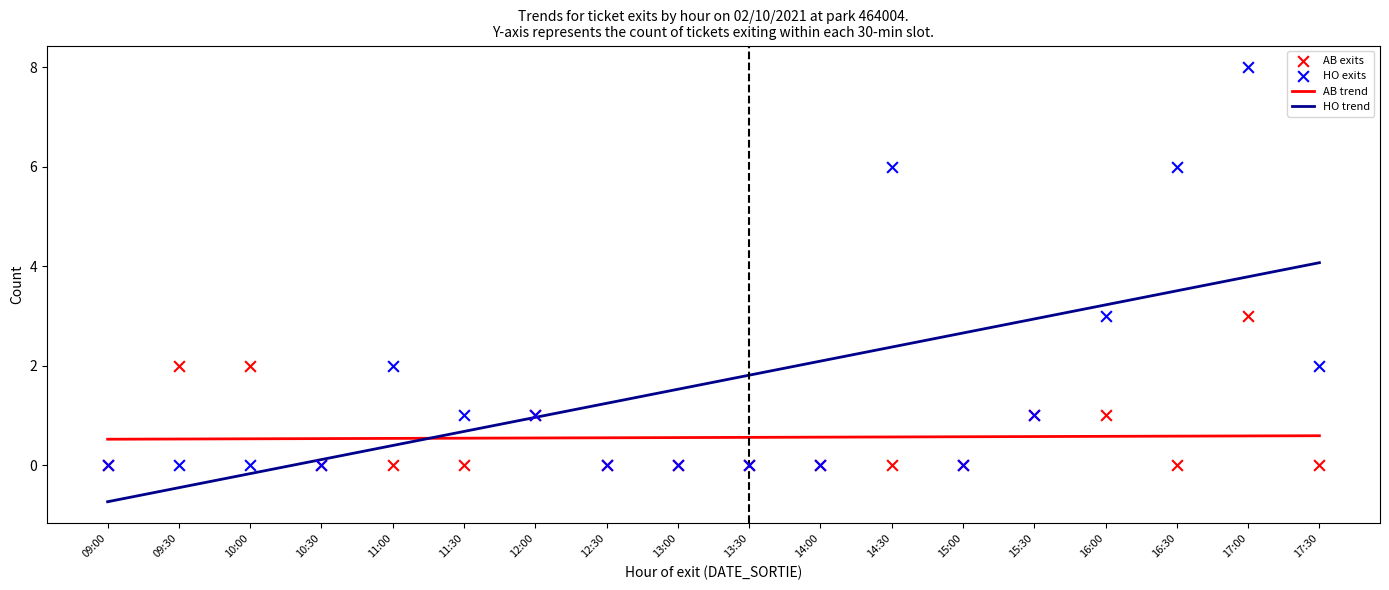

At how many categories does at least one series exceed 1?

14